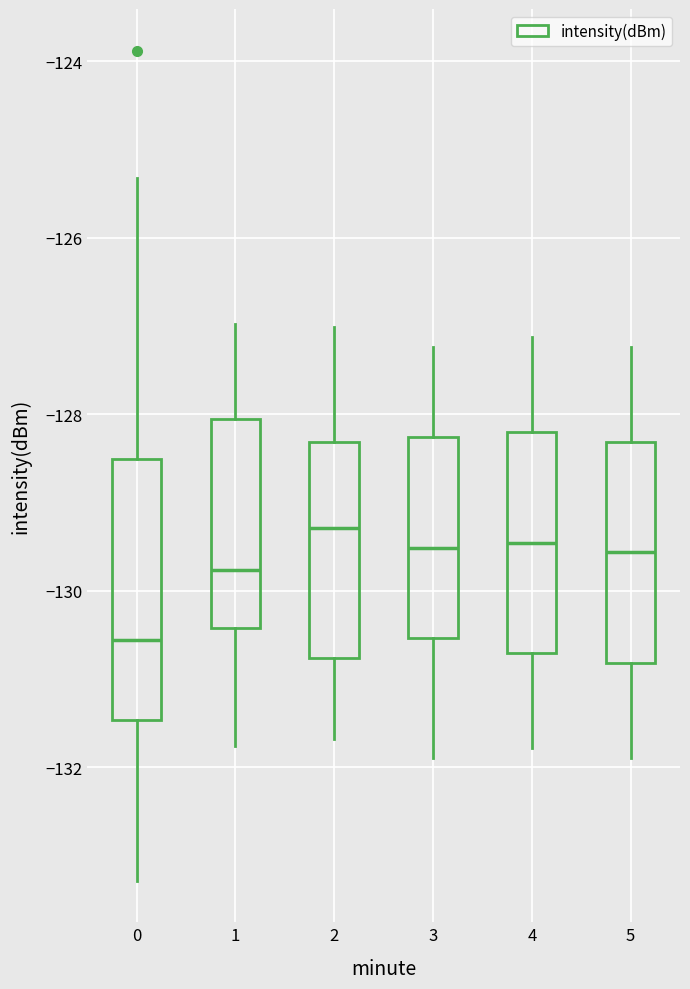

Comparing the boxes themselves (not the whiskers), which one is the tallest?

0